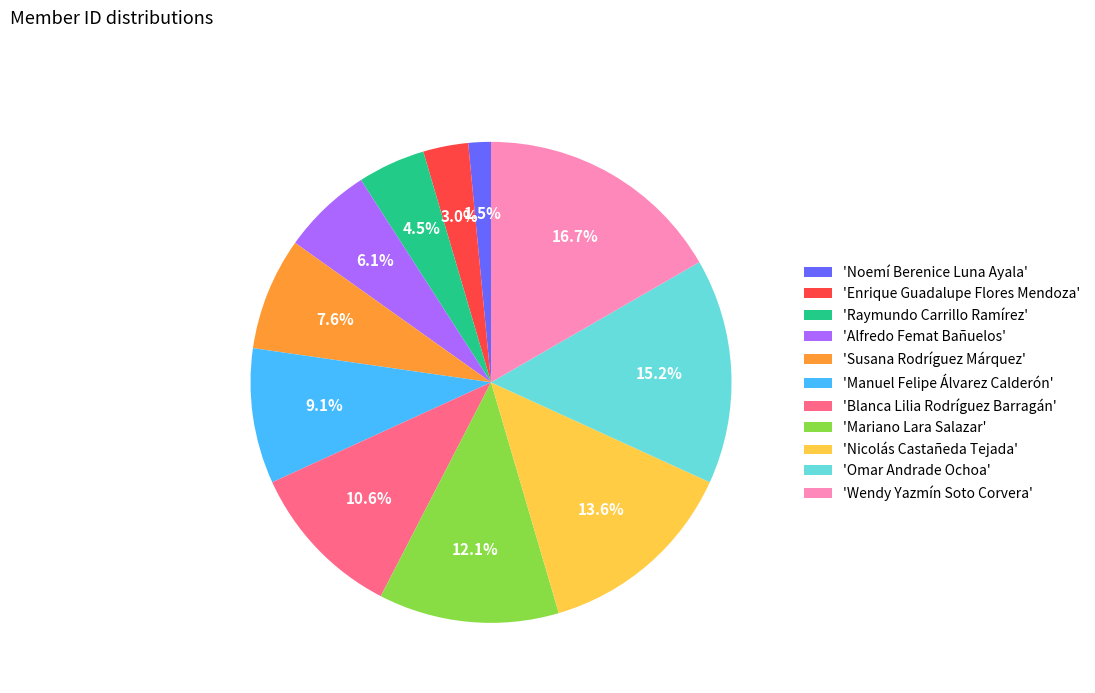

What is the smallest slice in the pie chart?

'Noemí Berenice Luna Ayala'